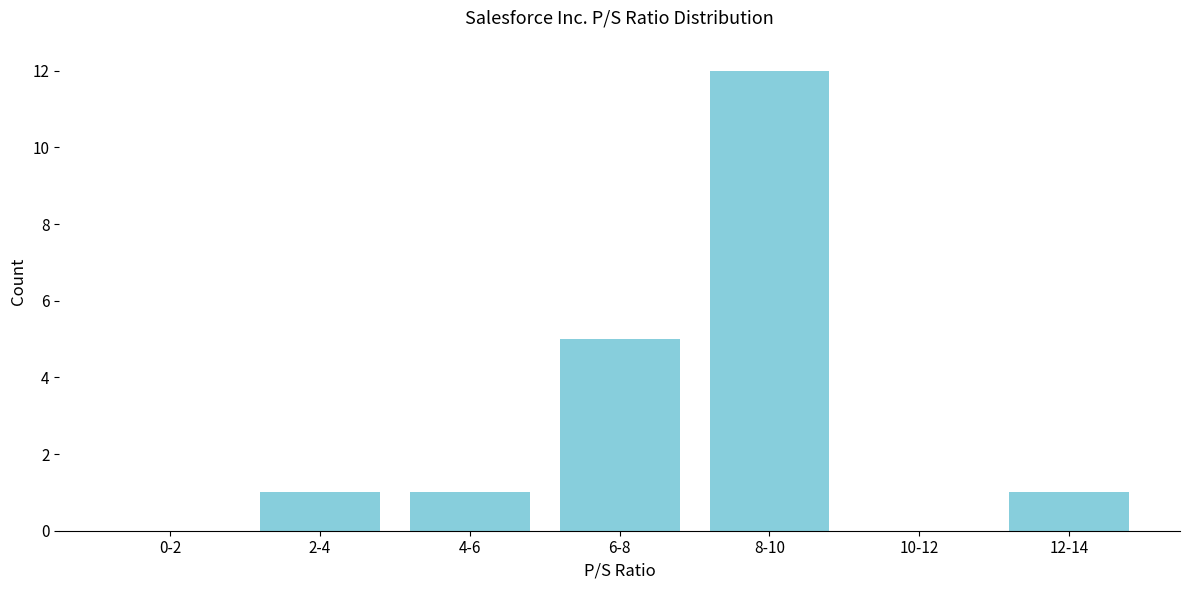

Reading left to right, transcribe all the data shown in this chart.

0-2=0	2-4=1	4-6=1	6-8=5	8-10=12	10-12=0	12-14=1